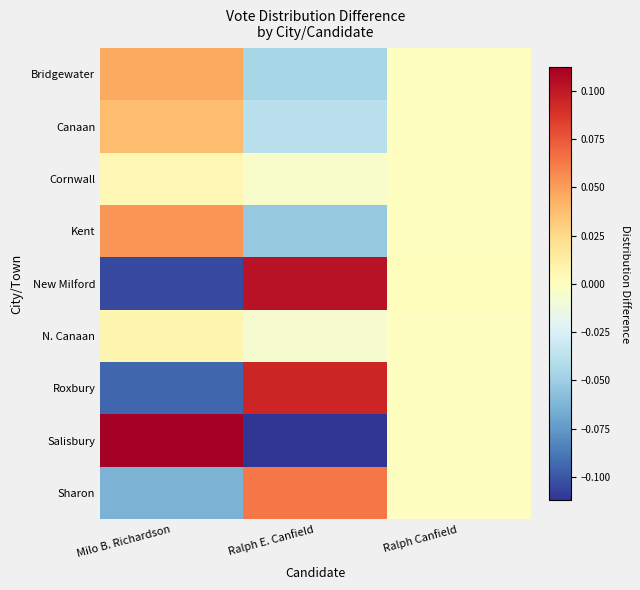

What is the spread (max minus min) of values at Ralph E. Canfield?

0.2